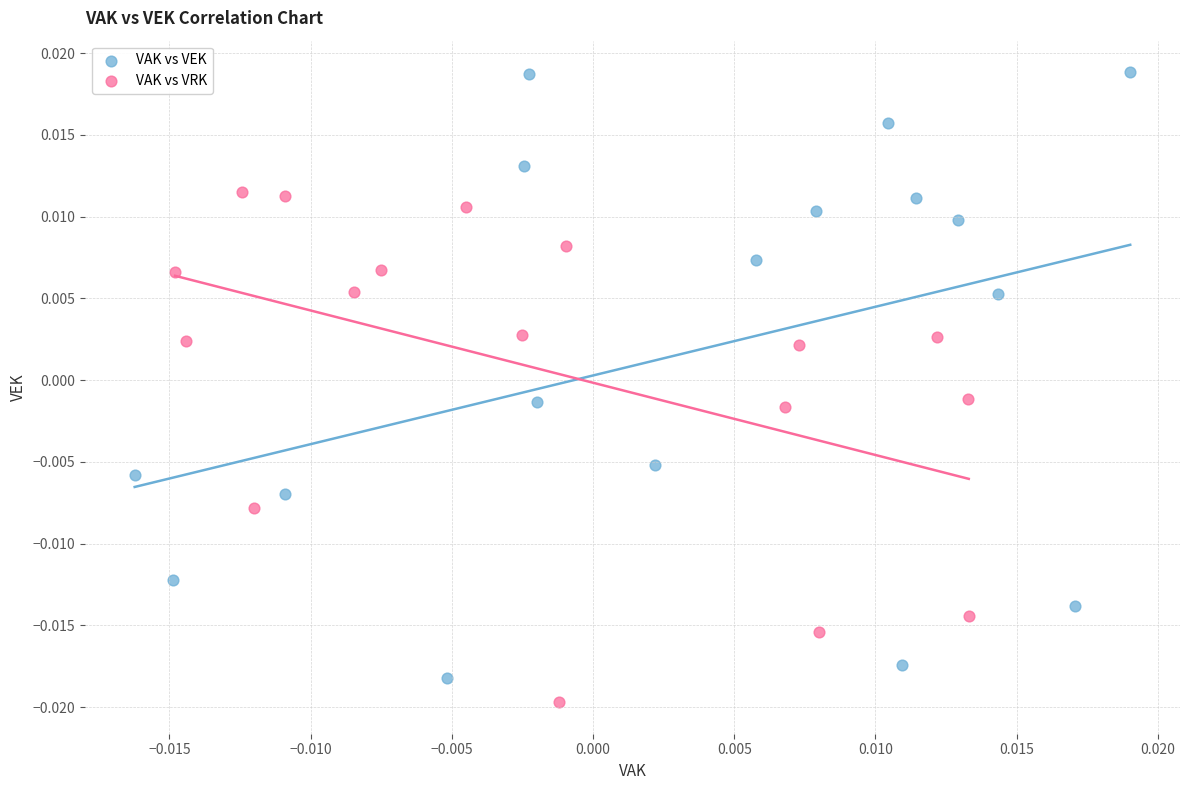

Which series has the largest Y range (max minus min)?

VAK vs VEK